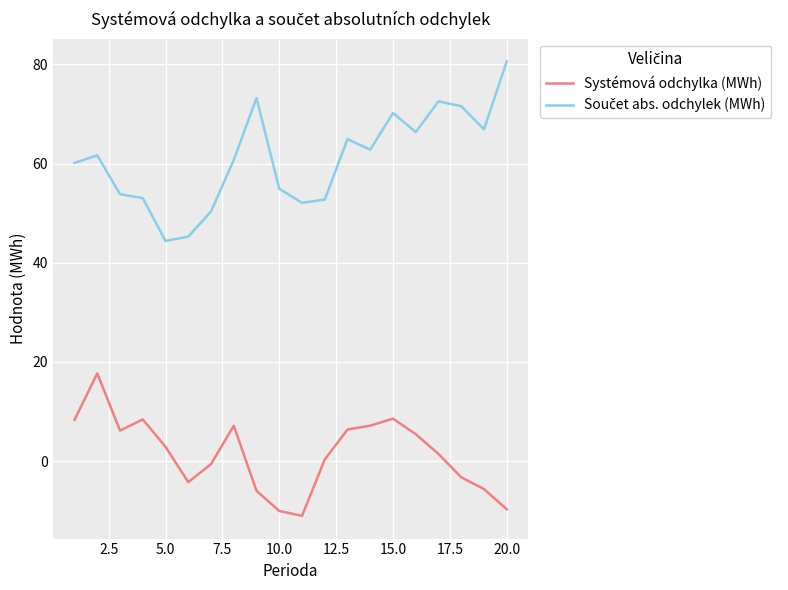

What is the difference between the maximum and minimum values in the Systémová odchylka (MWh) series?

28.7